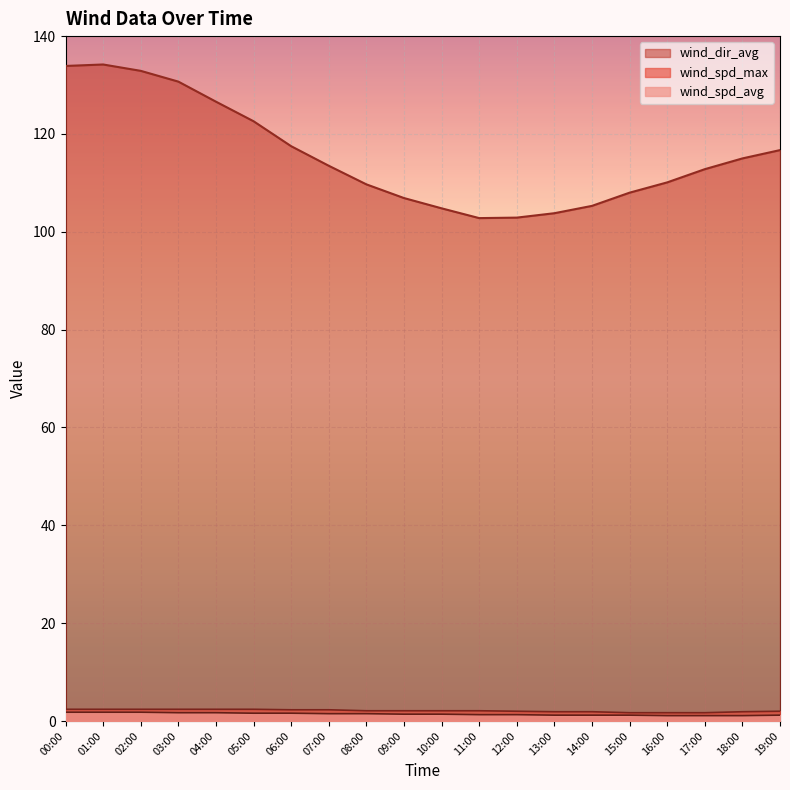

What is the total value across all series at 11:00?

106.2